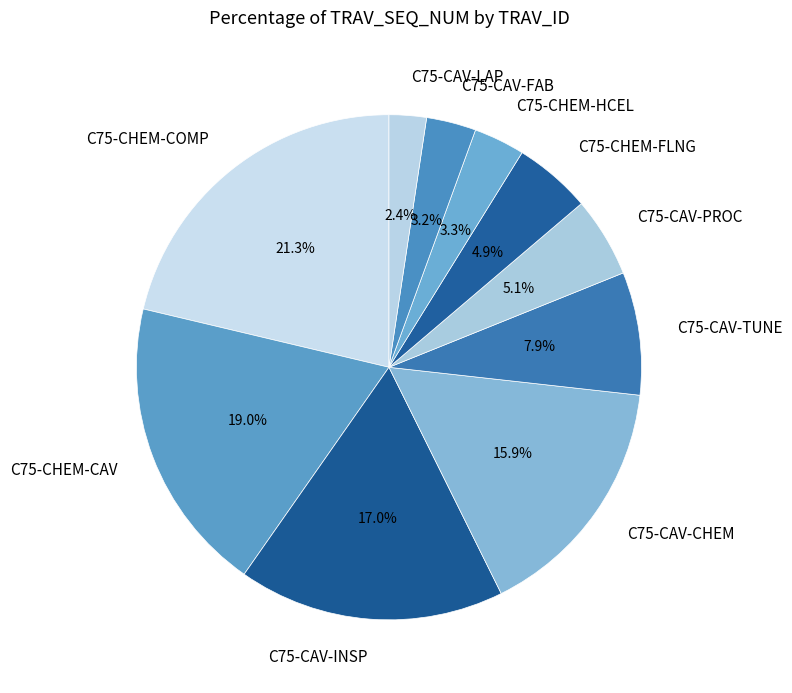

Is there a majority slice in this chart?

No